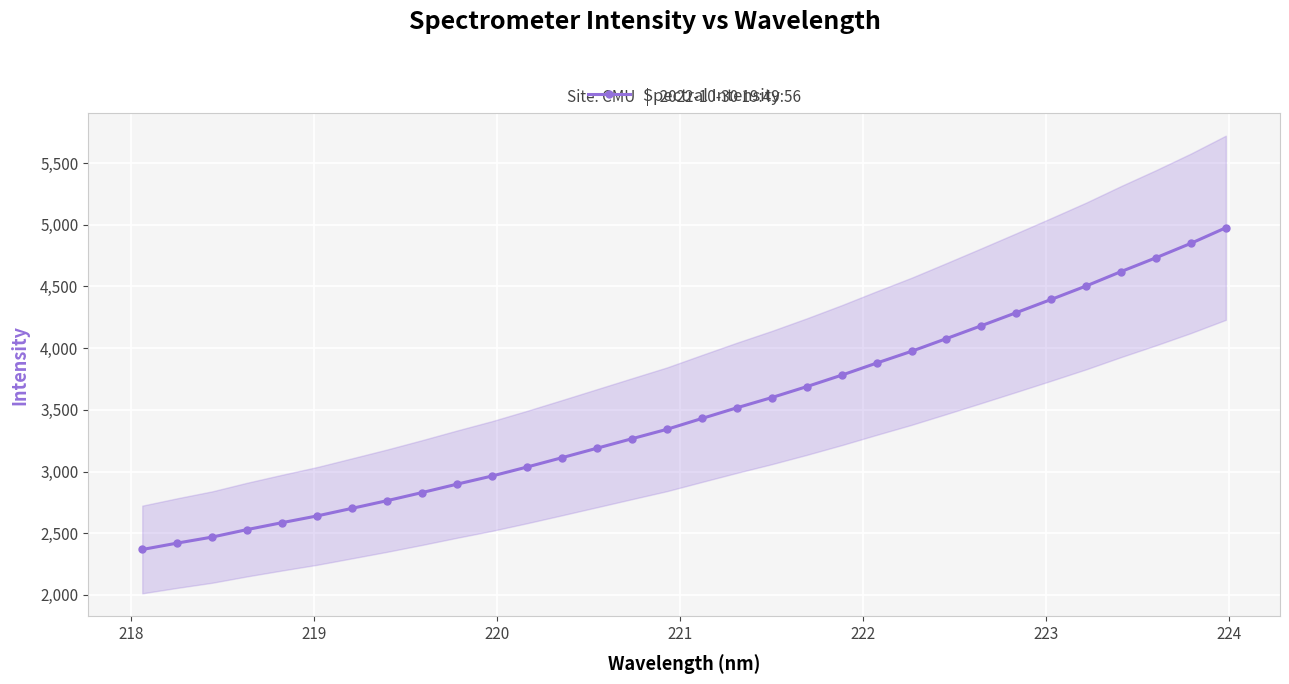

What is the value of the Spectral Intensity point at the 12th from the left?

3036.7